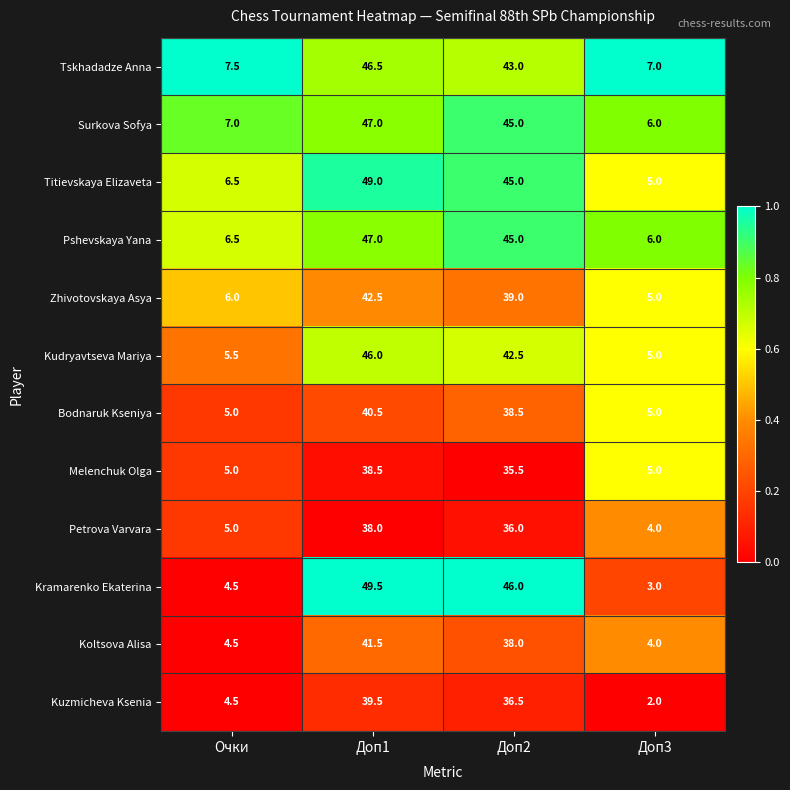

At which label is Pshevskaya Yana closest to 26?

Доп2